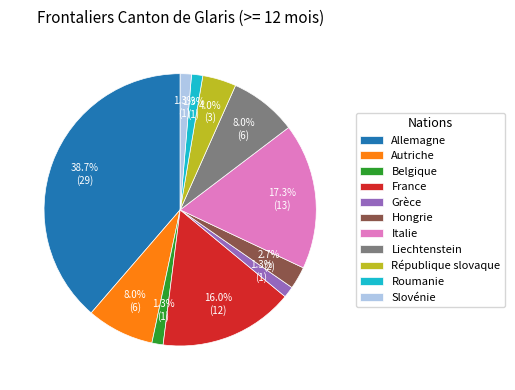

Between Allemagne and République slovaque, which is larger?

Allemagne